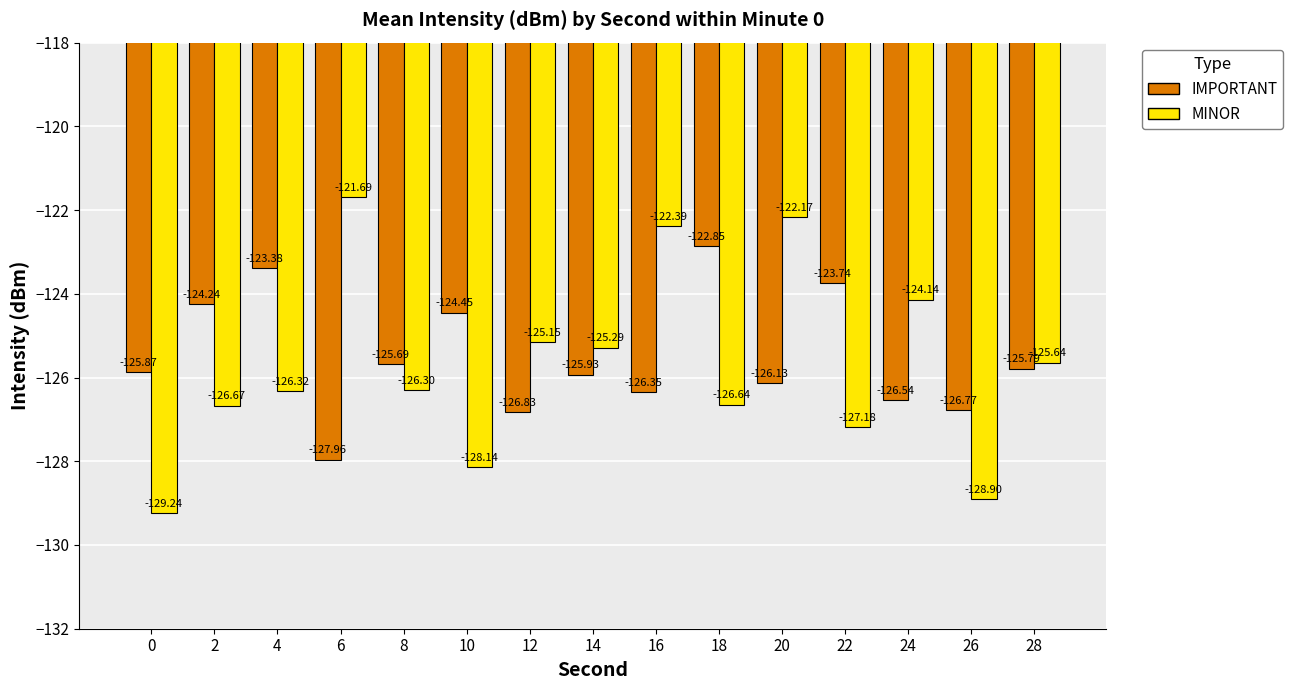

At which category is the sum across all series the highest?

20